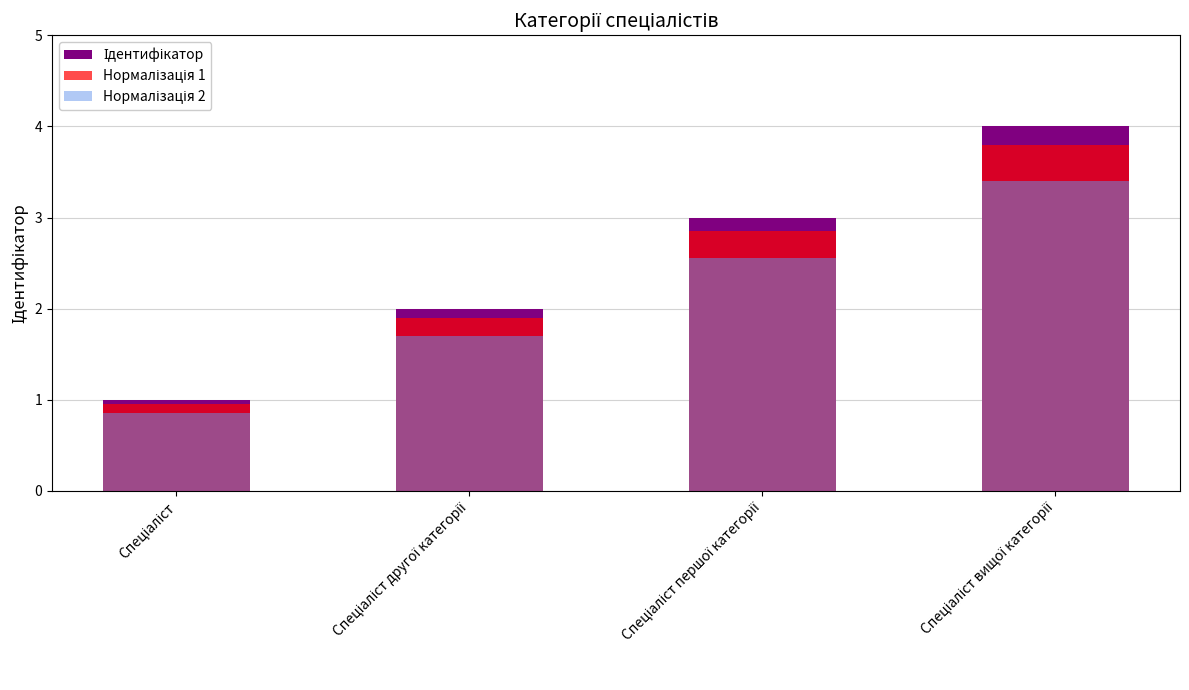

Which series has the largest total across all categories?

Ідентифікатор